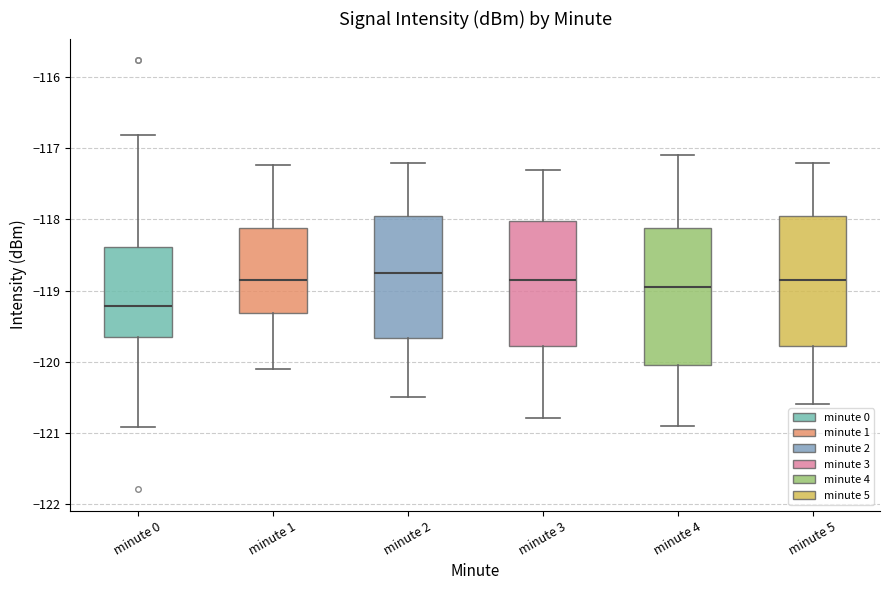

Reading left to right, transcribe this box plot: for each box, give where its median line is, the range the box spans, and where its two whiskers end, as read against the y-axis. The values are not printed on the chart, so give them approximately, as read against the axis.

minute 0: median -119.2, box -119.7 to -118.4, whiskers -120.9 to -116.8
minute 1: median -118.8, box -119.3 to -118.1, whiskers -120.1 to -117.2
minute 2: median -118.7, box -119.7 to -117.9, whiskers -120.5 to -117.2
minute 3: median -118.8, box -119.8 to -118.0, whiskers -120.8 to -117.3
minute 4: median -118.9, box -120.0 to -118.1, whiskers -120.9 to -117.1
minute 5: median -118.8, box -119.8 to -117.9, whiskers -120.6 to -117.2